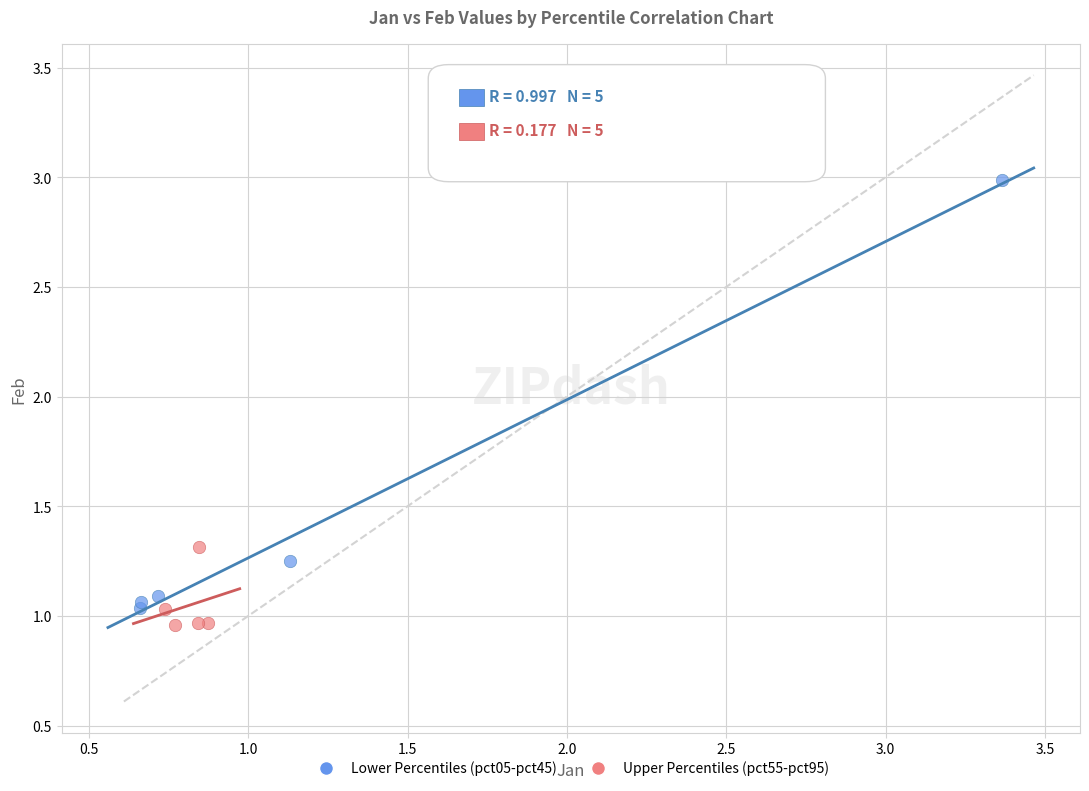

What are all the series names shown in the legend?

Lower Percentiles (pct05-pct45), Upper Percentiles (pct55-pct95)